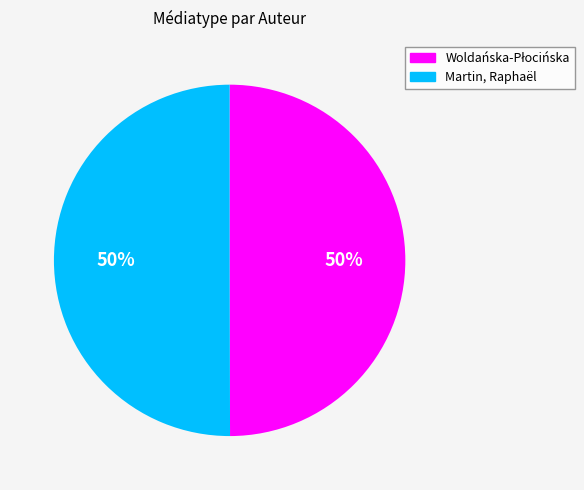

To the nearest percent, what is the average slice percentage?

50%